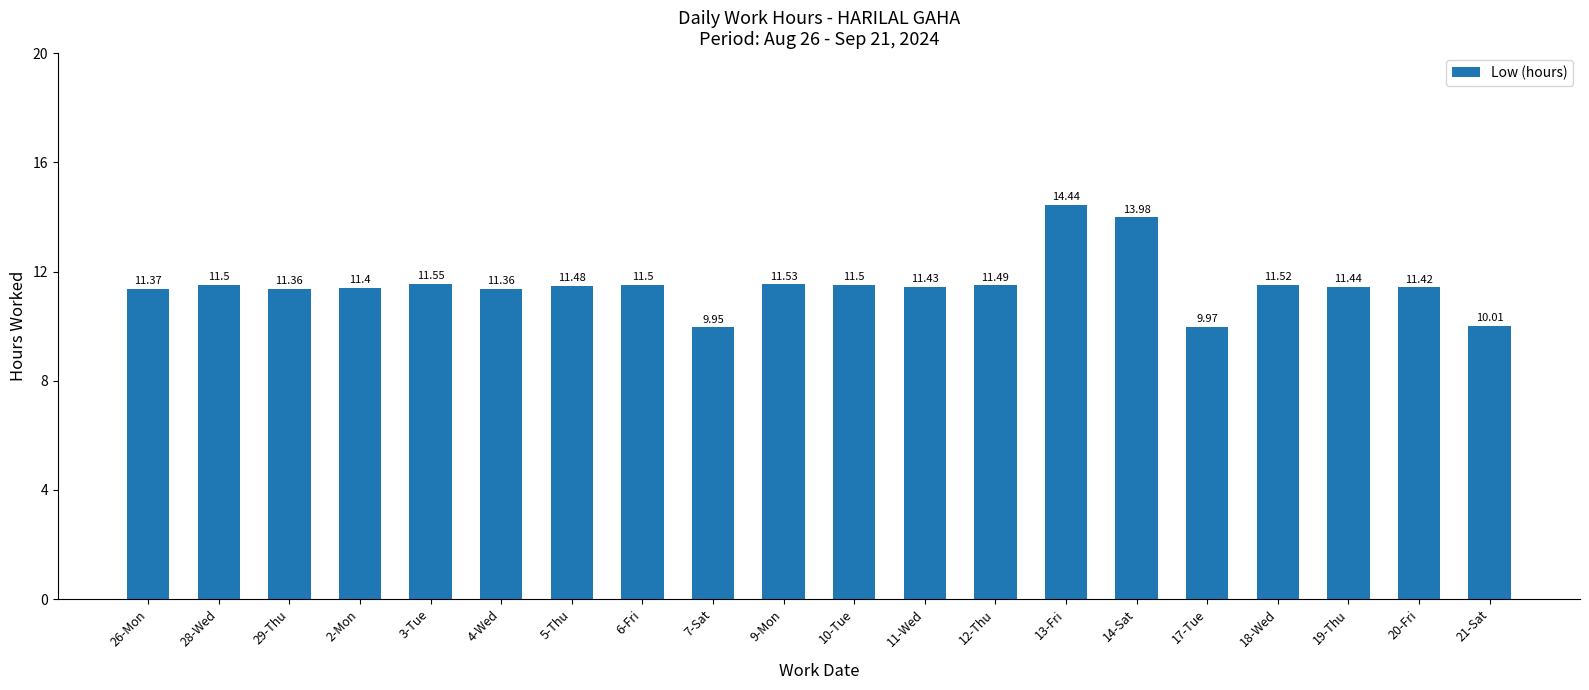

At which category does the chart reach its minimum across all series?

7-Sat